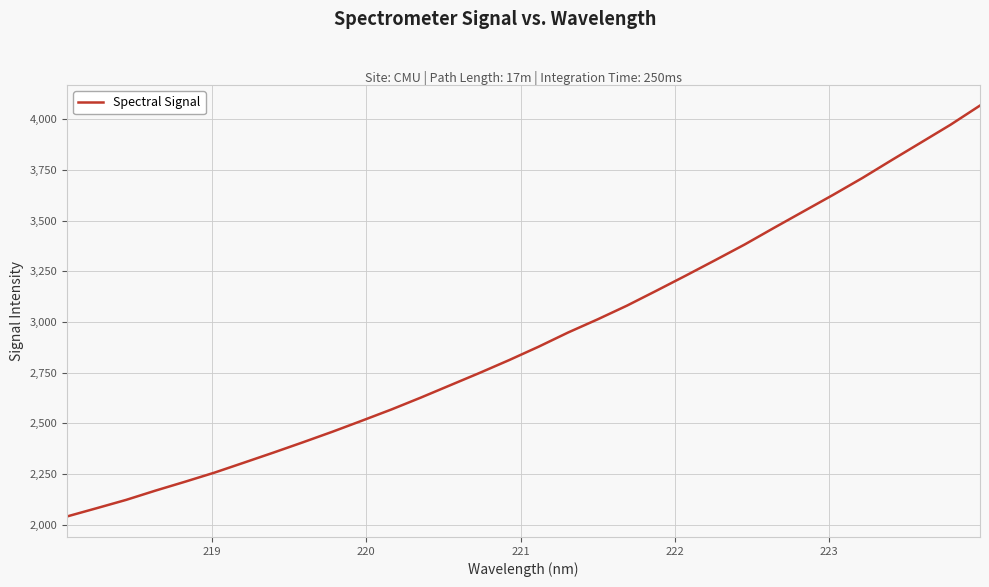

What is the smallest value displayed?

2040.1